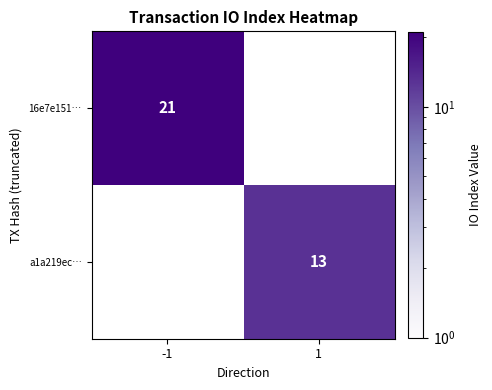

Count the number of categories in the chart.

2